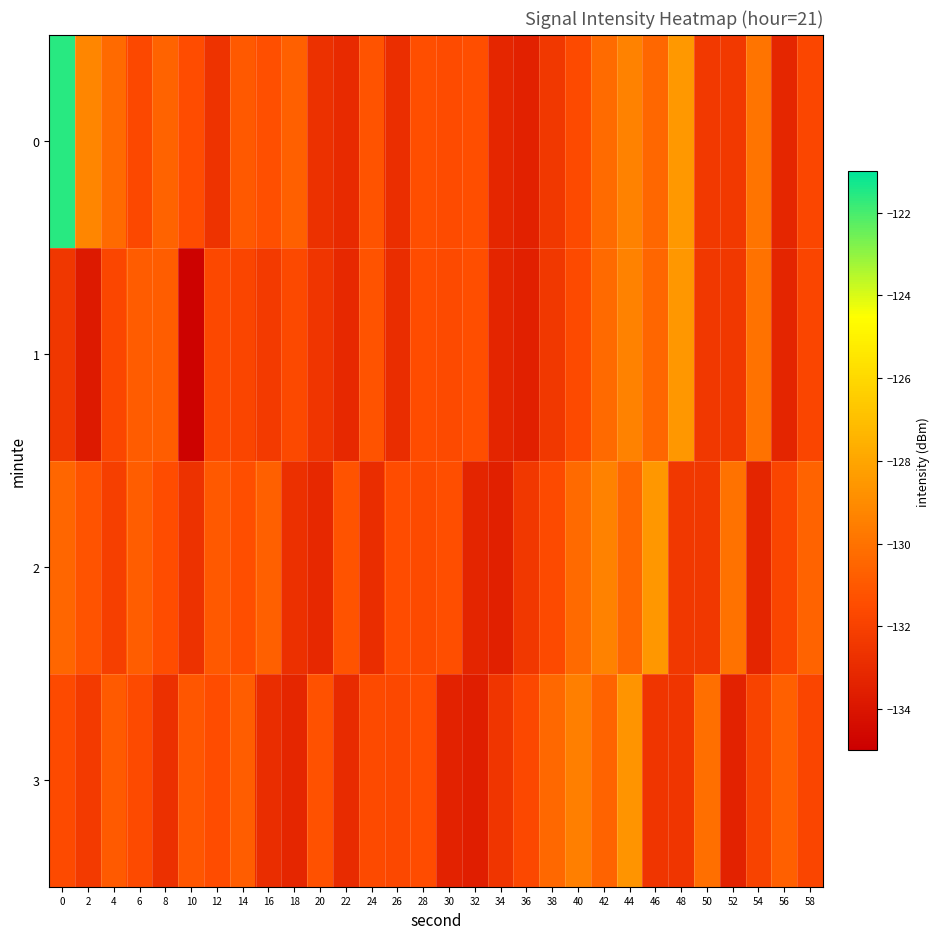

What is the difference between the highest and lowest values at 38?

2.0